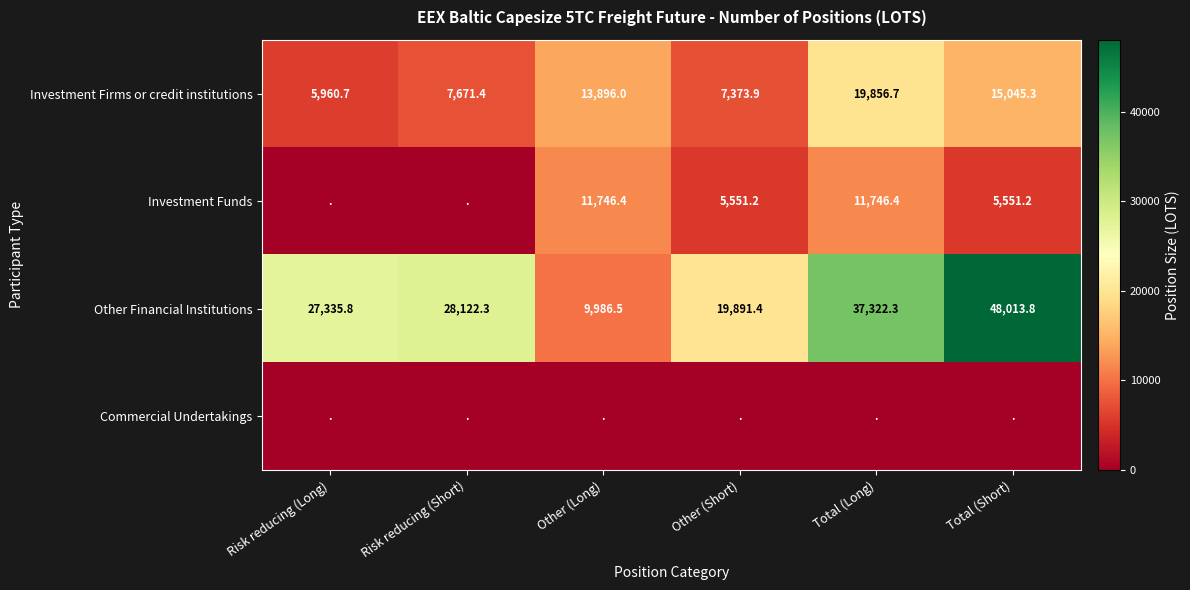

What is the sum of the Other Financial Institutions values at Other (Long) and Total (Long)?

47308.8